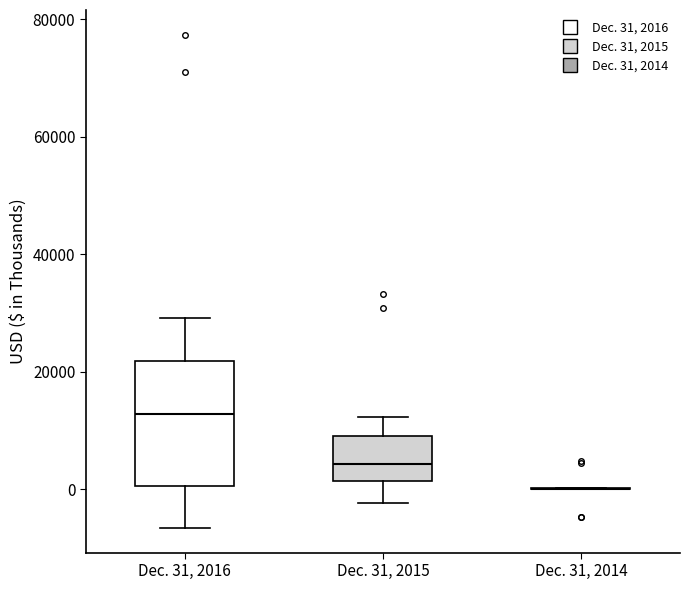

Reading left to right, transcribe this box plot: for each box, give where its median line is, the range the box spans, and where its two whiskers end, as read against the y-axis. The values are not printed on the chart, so give them approximately, as read against the axis.

Dec. 31, 2016: median 12000, box 0 to 22000, whiskers -6000 to 30000
Dec. 31, 2015: median 4000, box 2000 to 10000, whiskers -2000 to 12000
Dec. 31, 2014: box collapsed to a line at 0, whiskers 0 to 0